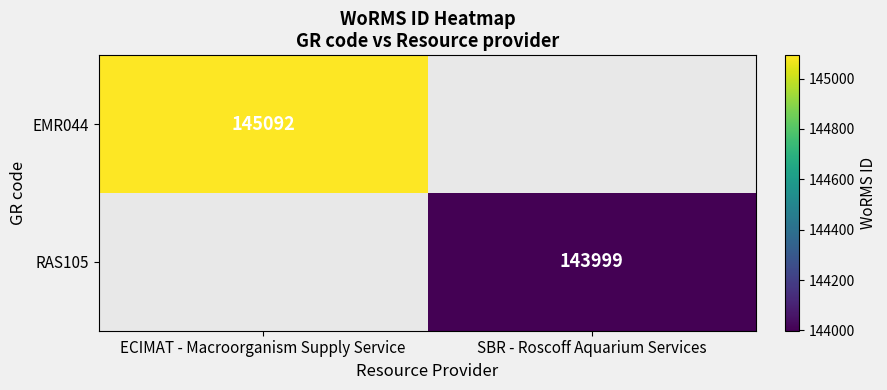

The value of RAS105 at SBR - Roscoff Aquarium Services is 64443. True or false?

False